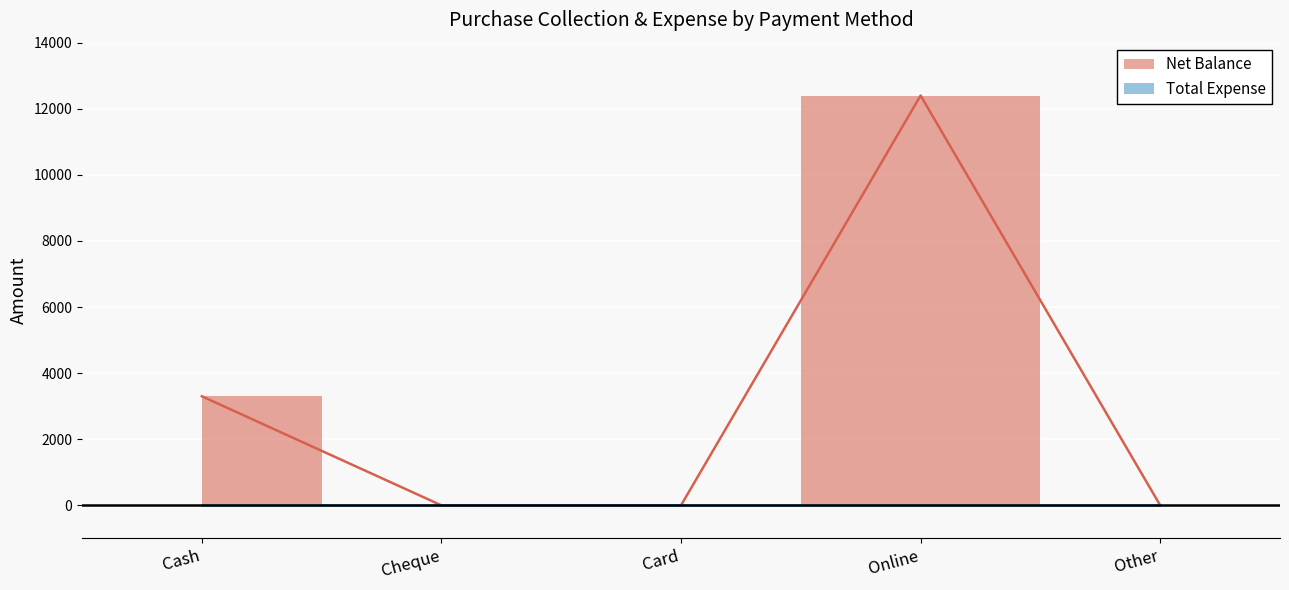

True or false: there are more than 0 points higher than both neighbors.

True